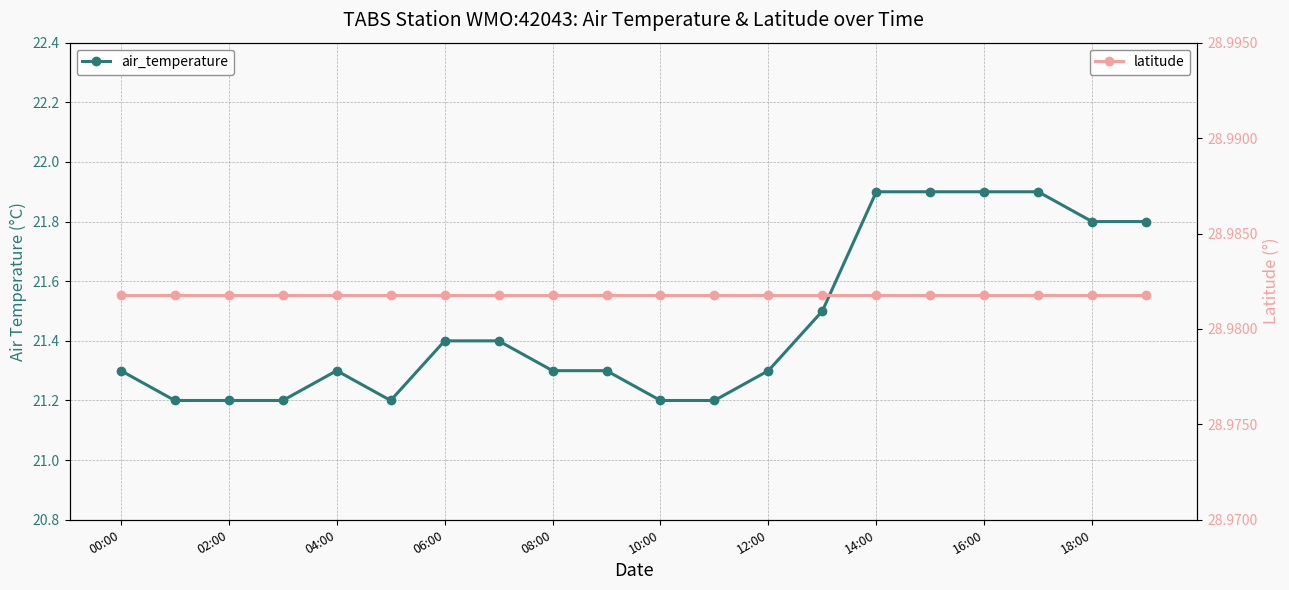

Which series has the largest total across all categories?

latitude